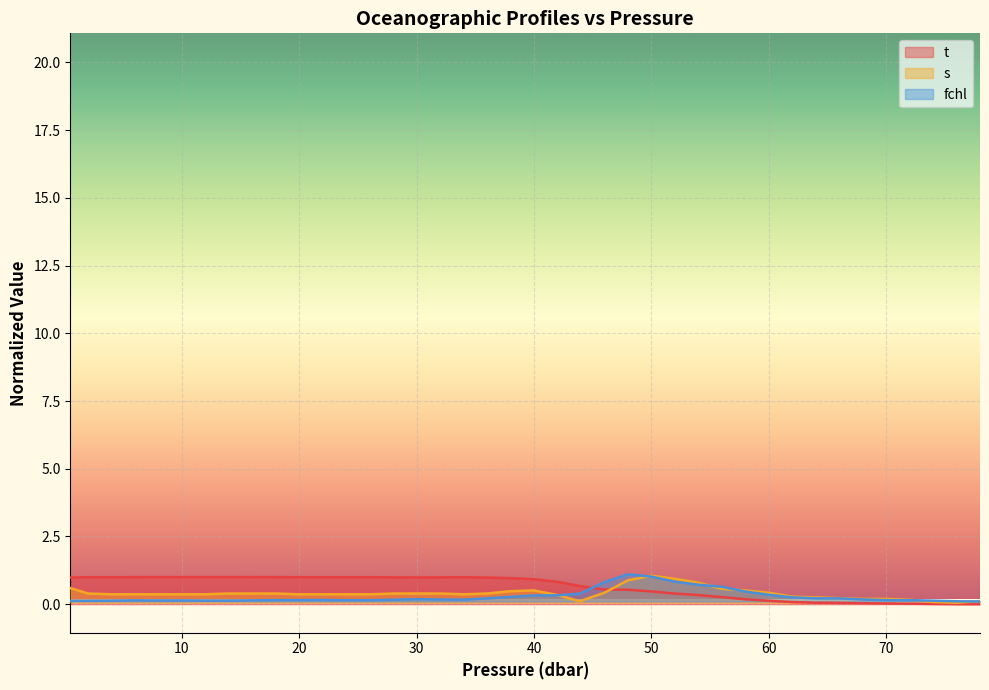

True or false: fchl has a value of 0.1 at 58.0.

False